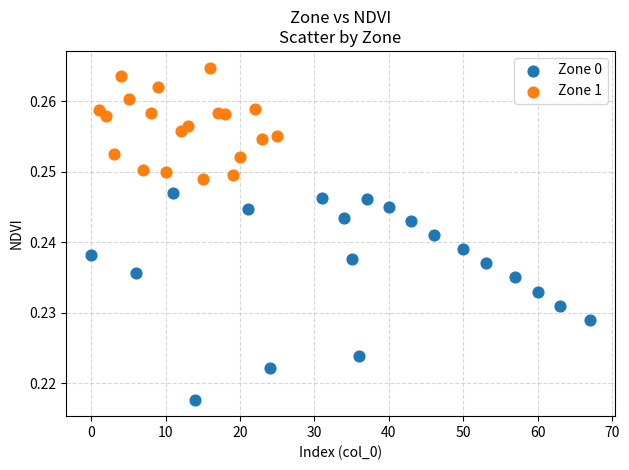

Which series contains the highest Y value?

Zone 1